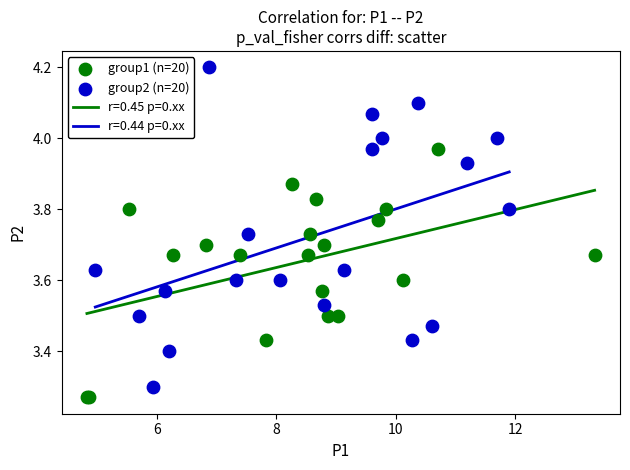

Which series contains the highest Y value?

group2 (n=20)